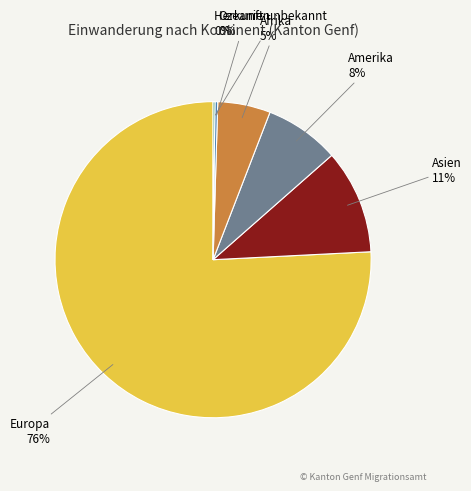

To the nearest percent, what is the difference between the largest and smallest slice percentages?

76%